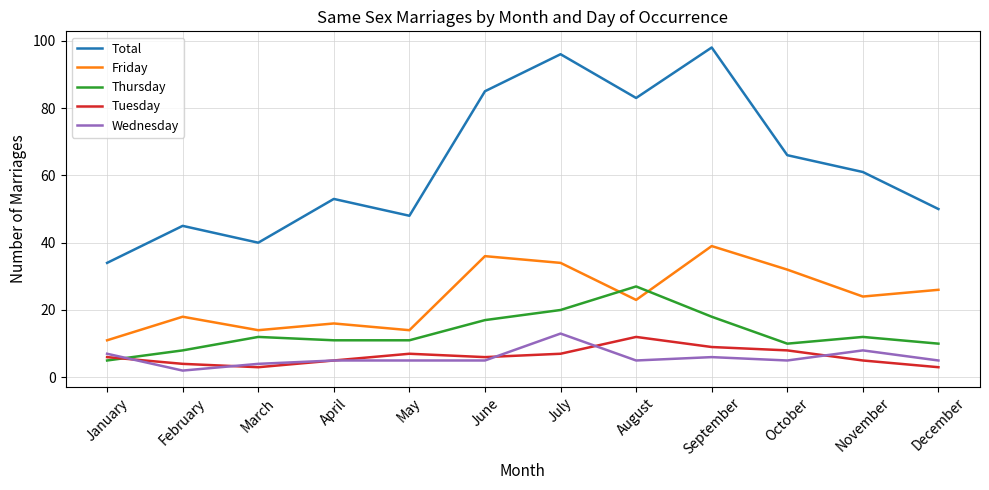

Where is the first local maximum for Total?

February